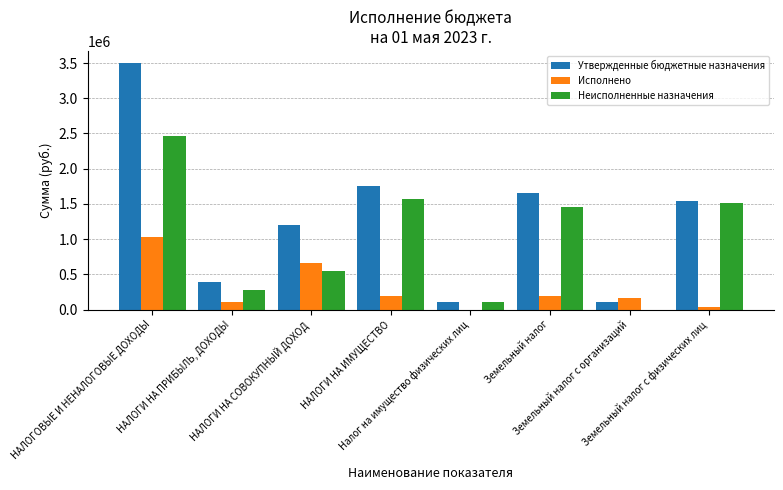

What are all the series names shown in the legend?

Утвержденные бюджетные назначения, Исполнено, Неисполненные назначения